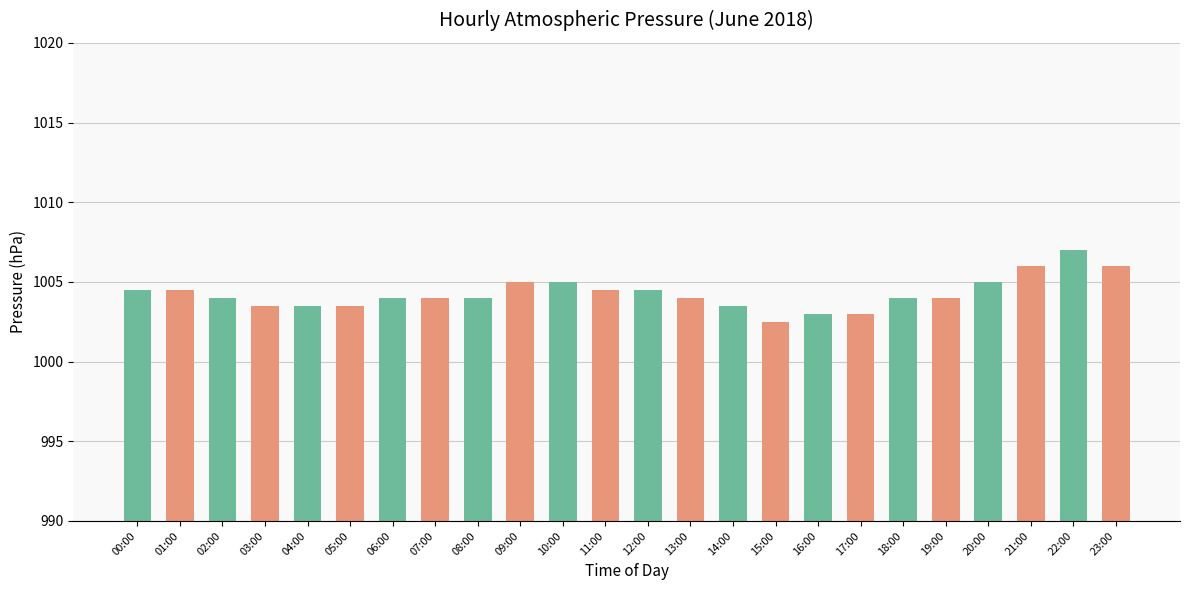

Reading right to left, what are all the values shown in this chart?

23:00=1006.0	22:00=1007.0	21:00=1006.0	20:00=1005.0	19:00=1004.0	18:00=1004.0	17:00=1003.0	16:00=1003.0	15:00=1002.5	14:00=1003.5	13:00=1004.0	12:00=1004.5	11:00=1004.5	10:00=1005.0	09:00=1005.0	08:00=1004.0	07:00=1004.0	06:00=1004.0	05:00=1003.5	04:00=1003.5	03:00=1003.5	02:00=1004.0	01:00=1004.5	00:00=1004.5